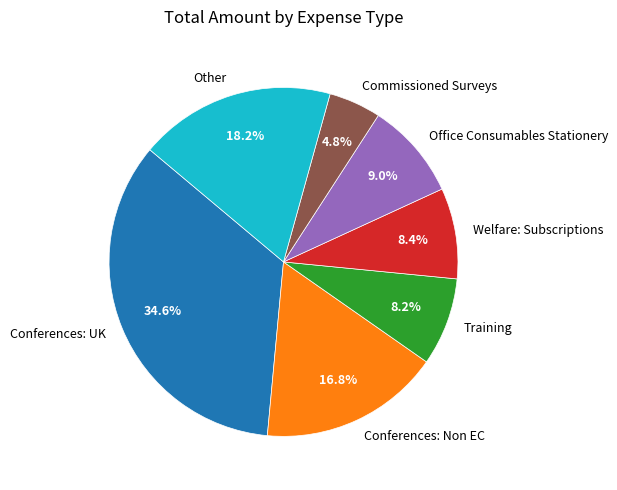

Does any single category account for the majority?

No